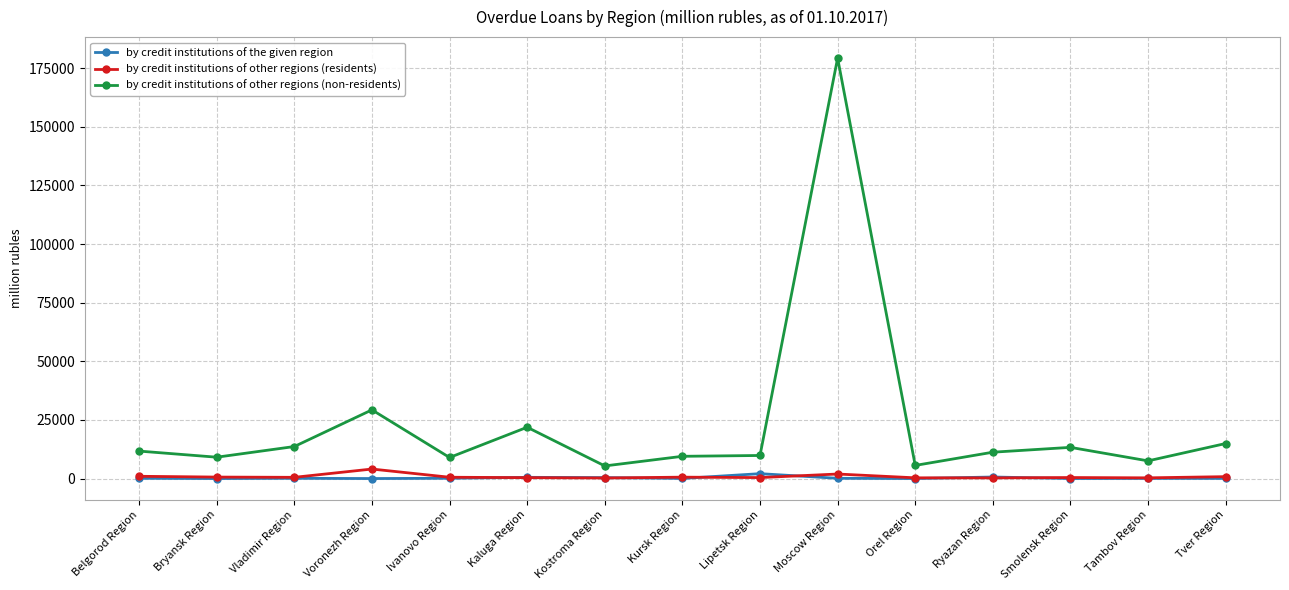

Is the value of by credit institutions of other regions (non-residents) at Tambov Region greater than the value of by credit institutions of the given region at Smolensk Region?

Yes